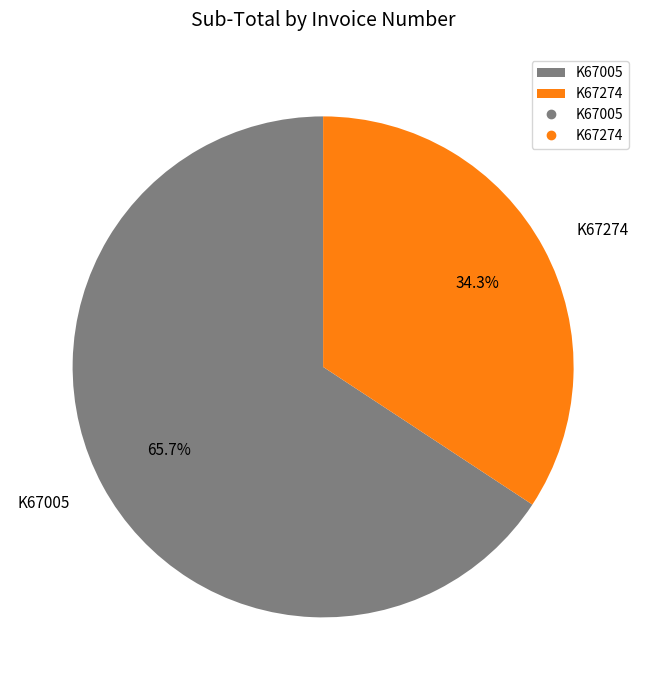

What is the majority slice?

K67005